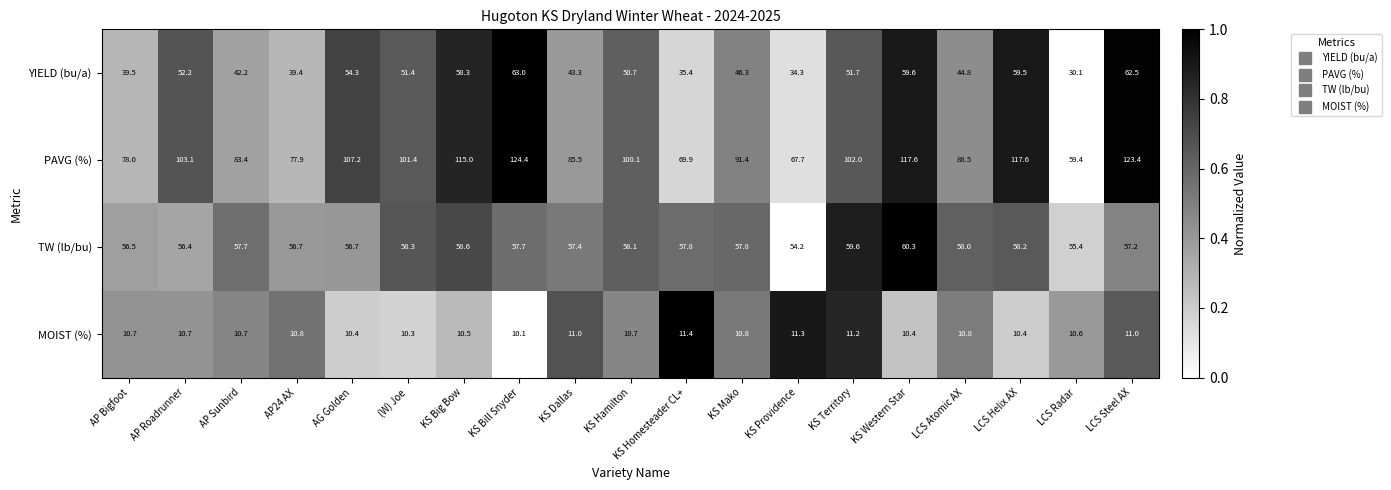

Count the number of data series in this chart.

4